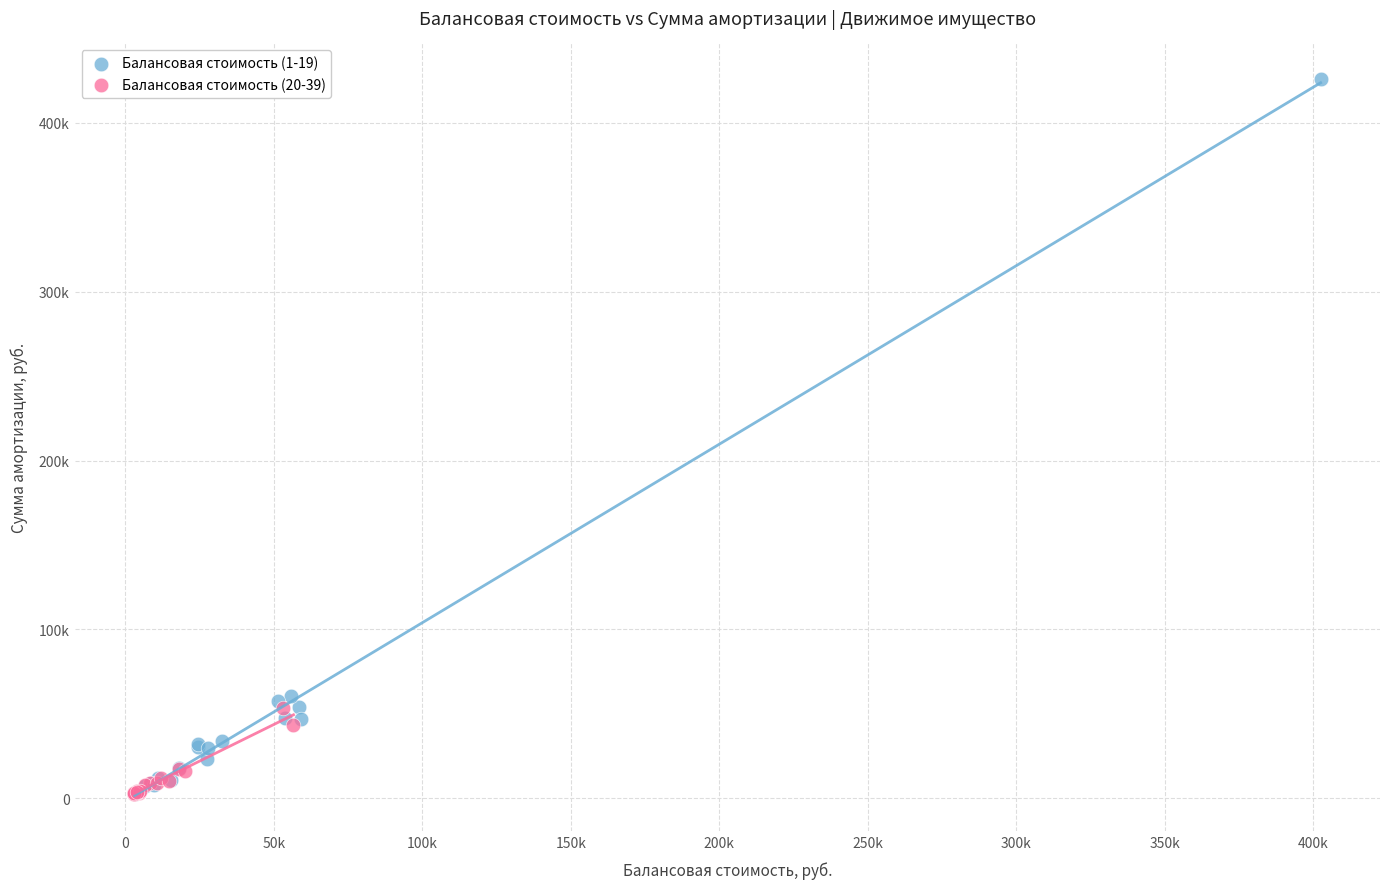

Which series has the largest Y range (max minus min)?

Балансовая стоимость (1-19)